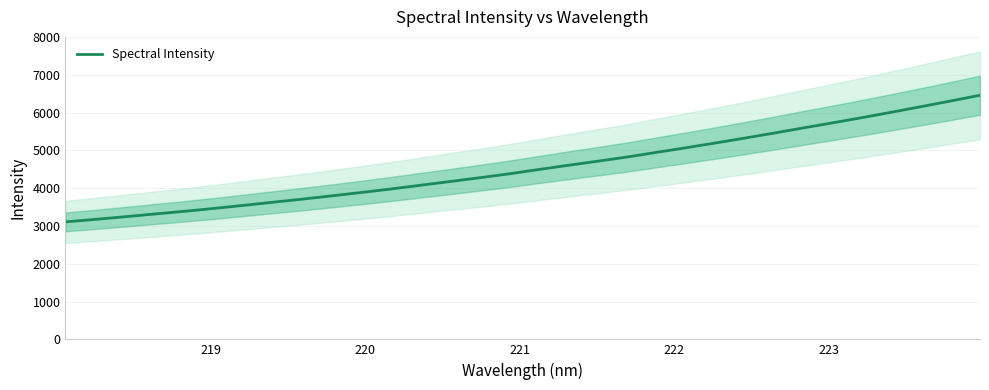

What is the lowest value of the Spectral Intensity series?

3107.3